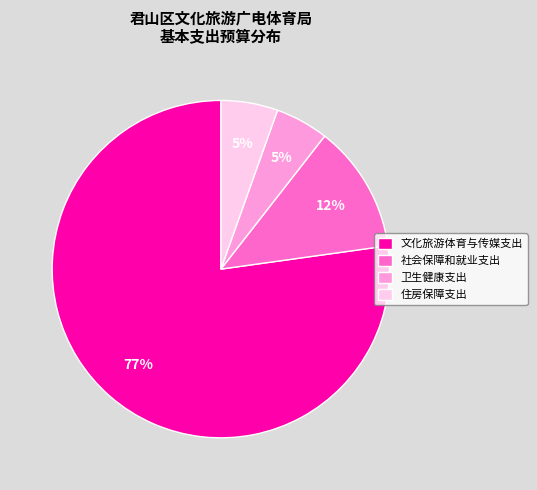

What is the ratio of the value at 卫生健康支出 to the value at 文化旅游体育与传媒支出?

0.1